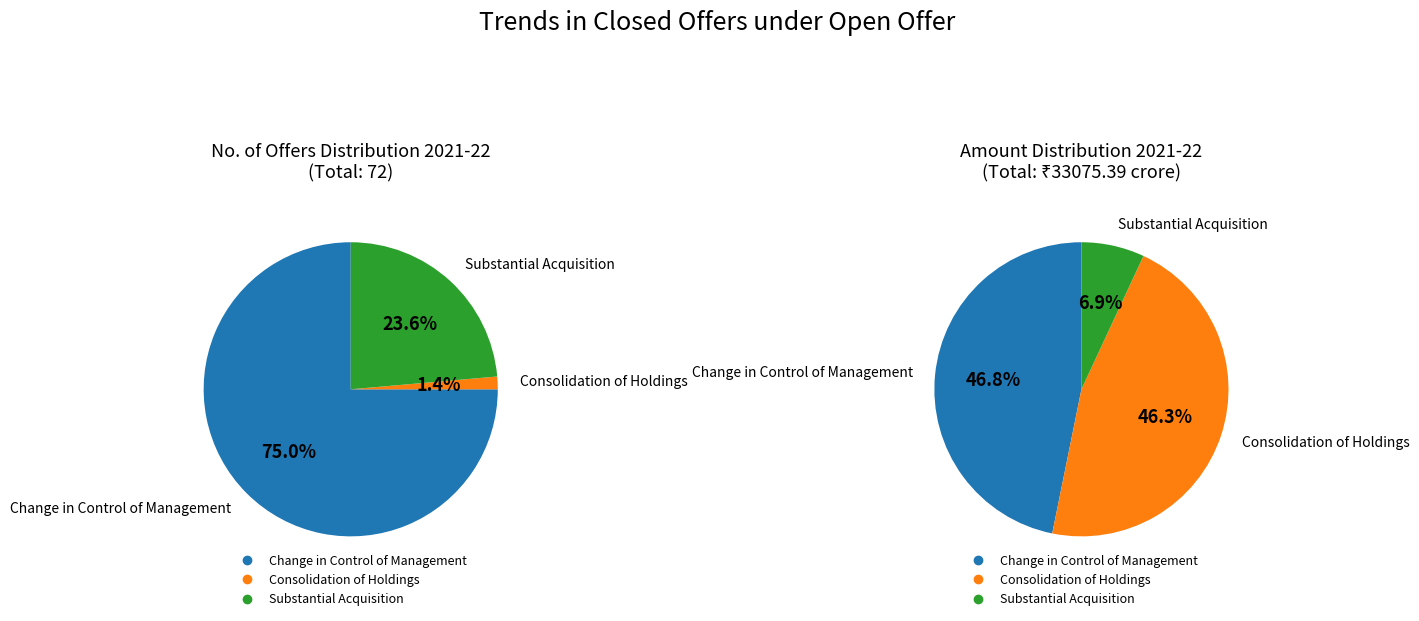

To the nearest percent, what is the difference between the largest and smallest slice percentages?

74%